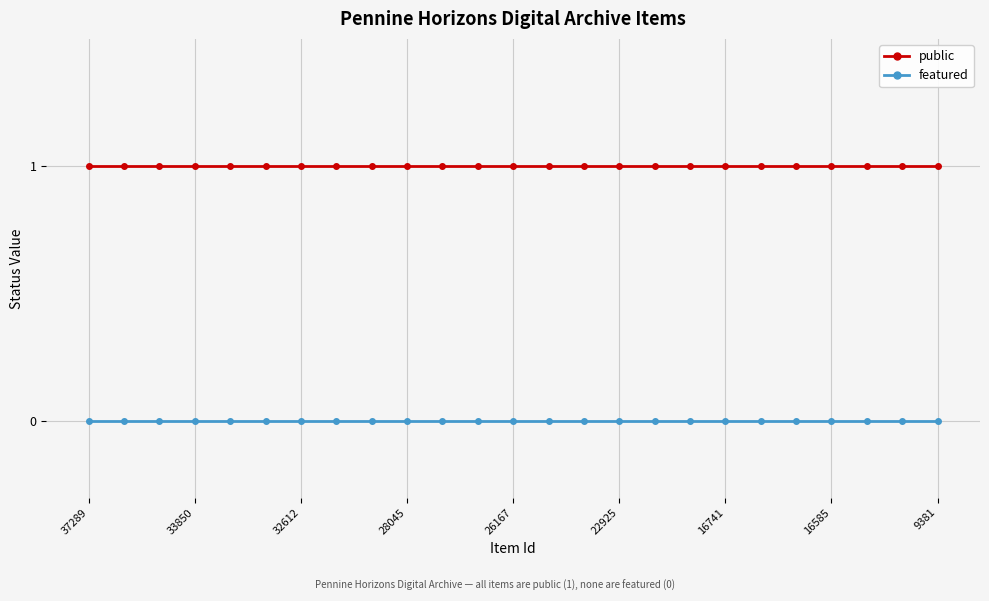

List the series in order of their peak value, highest first.

public, featured